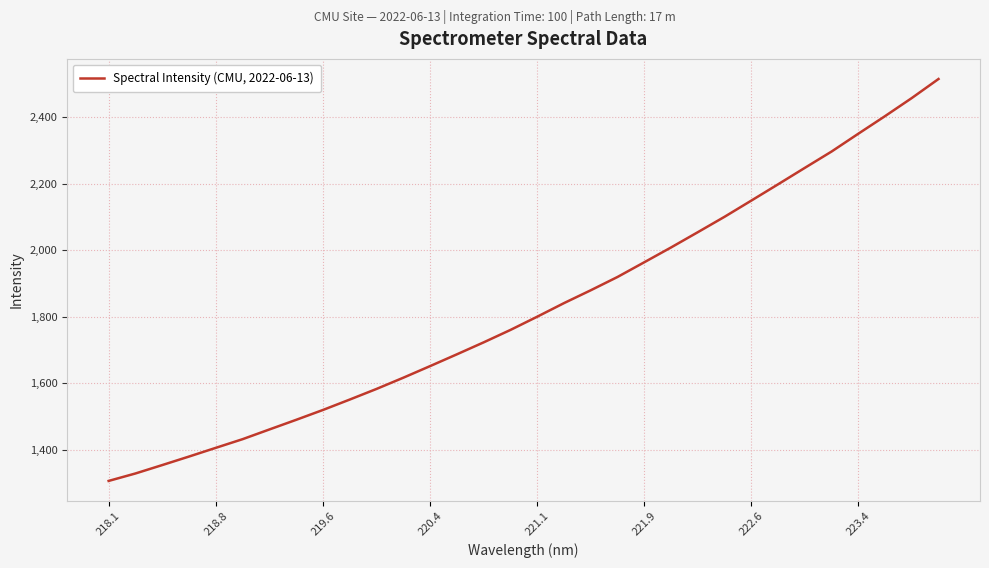

Does the chart have visible grid lines?

Yes